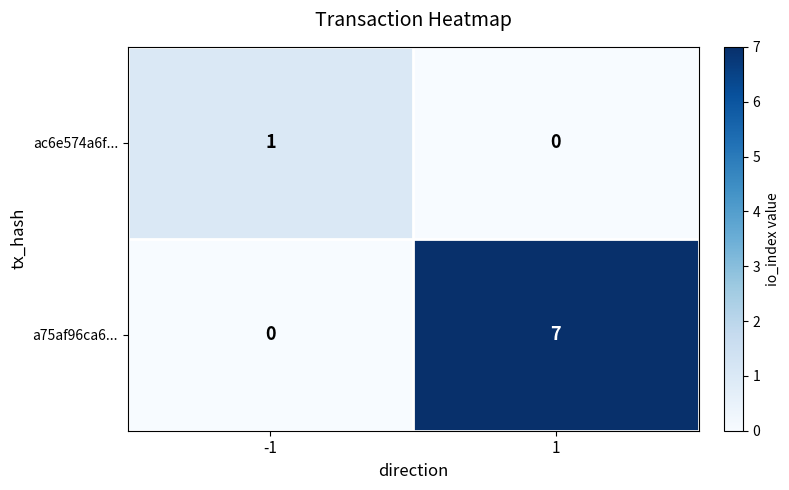

Which label corresponds to the largest value in the chart?

1